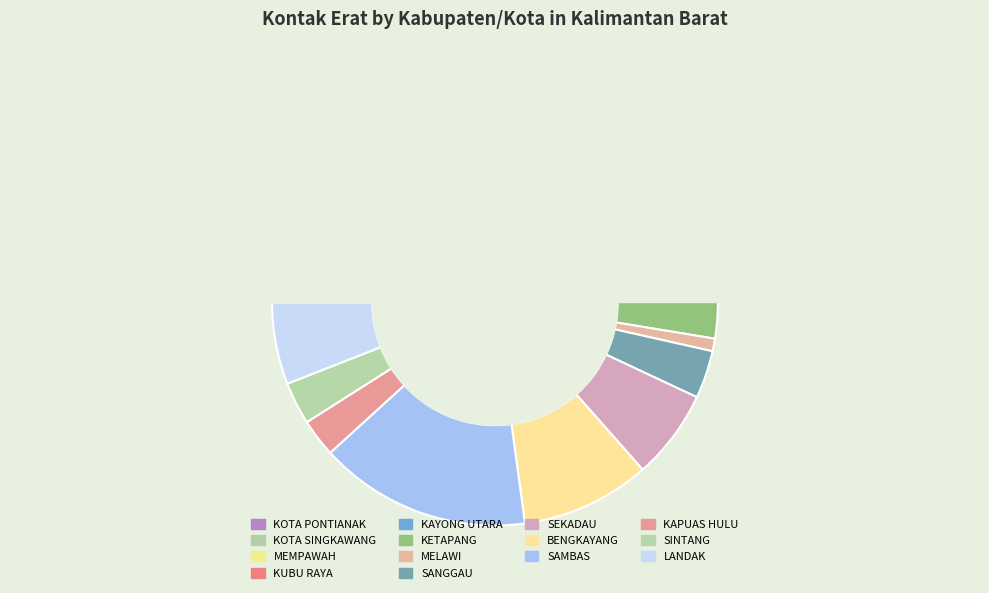

Is the sum of KUBU RAYA and KETAPANG greater than half?

No